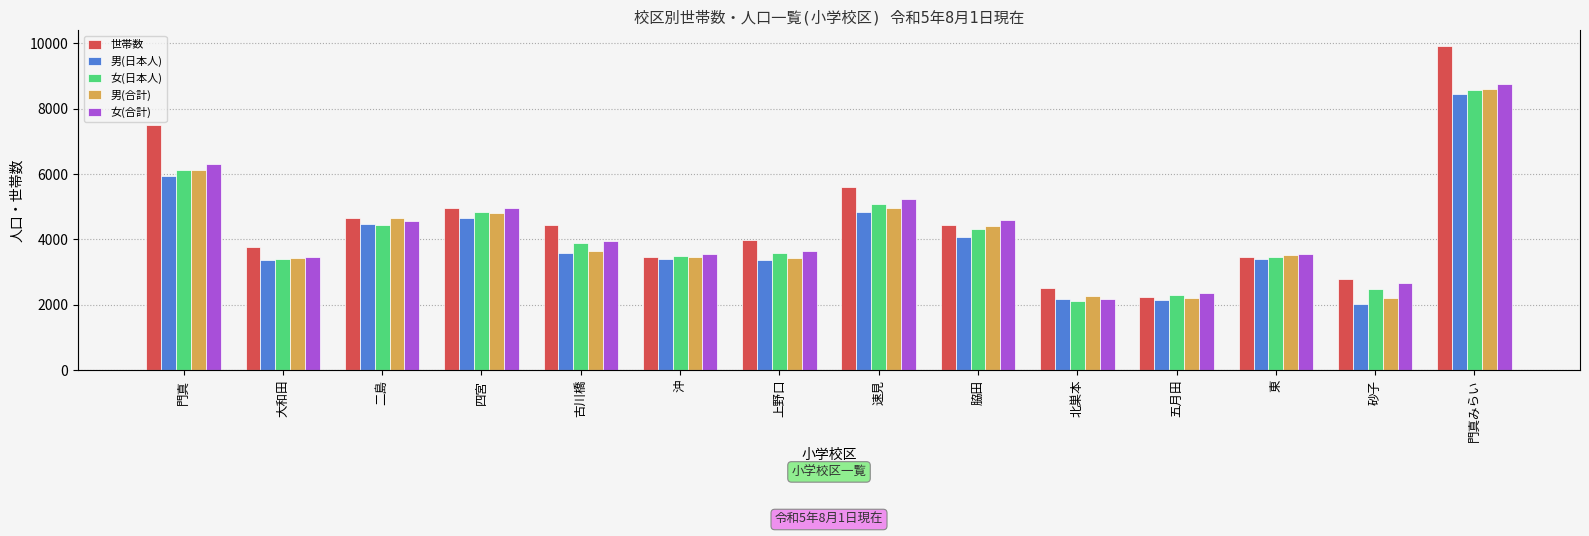

What is the spread (max minus min) of values at 四宮?

315